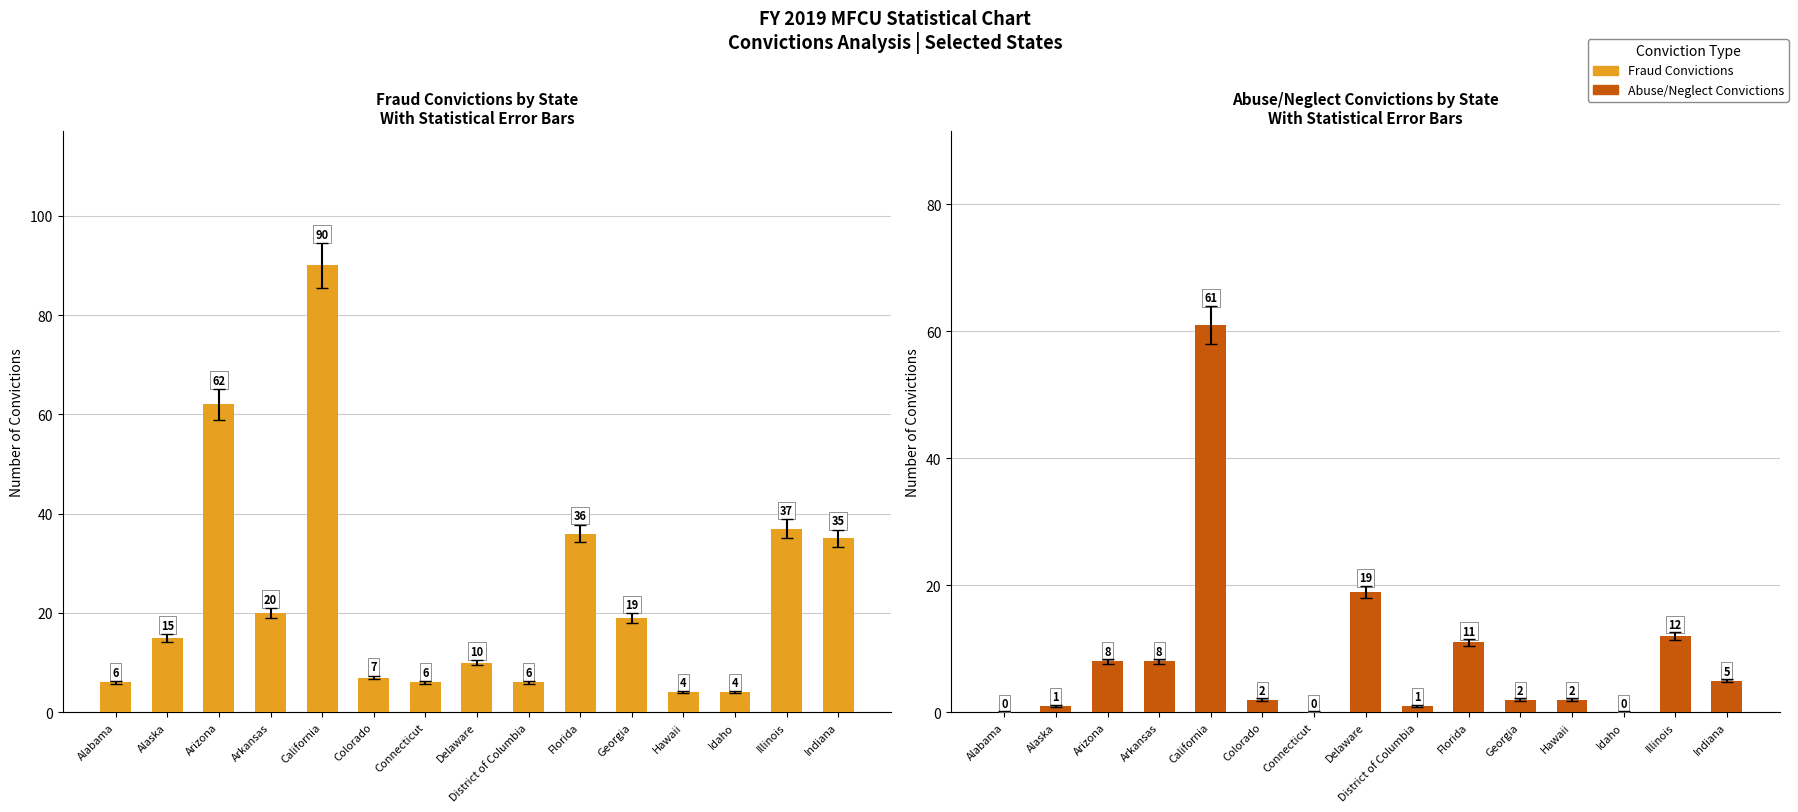

Is the value of Abuse/Neglect Convictions at Florida greater than the value of Fraud Convictions at District of Columbia?

Yes